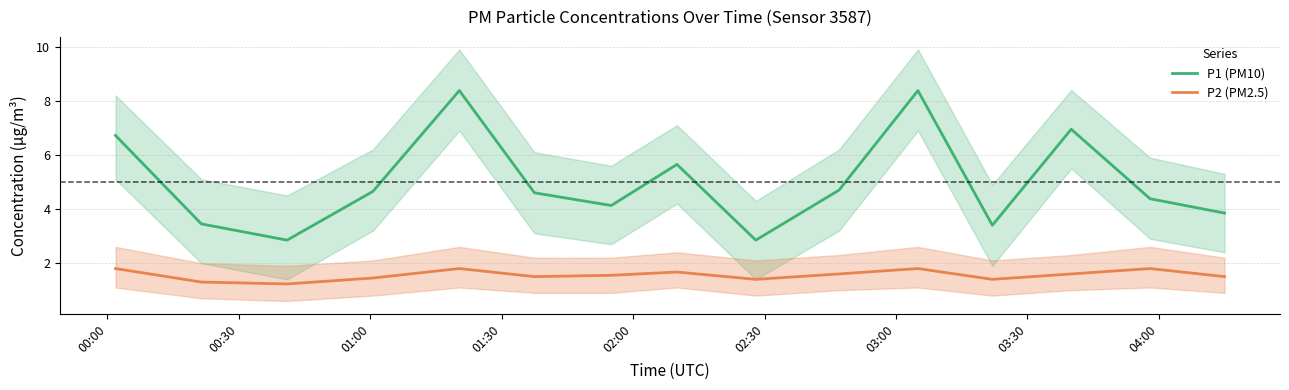

What is the lowest value of the P2 (PM2.5) series?

1.2